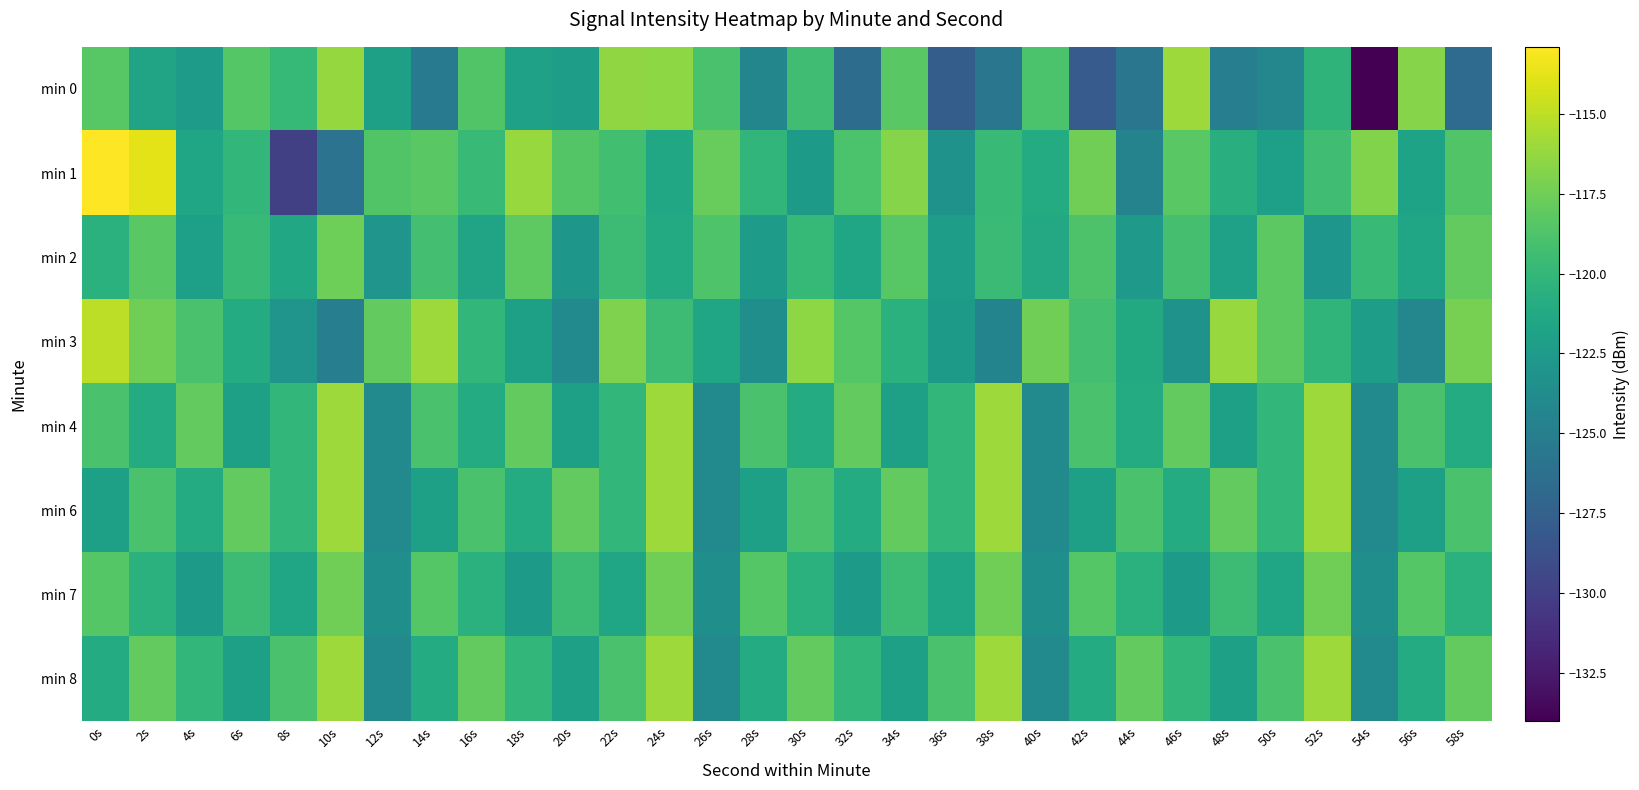

Which label corresponds to the largest value in the chart?

0s